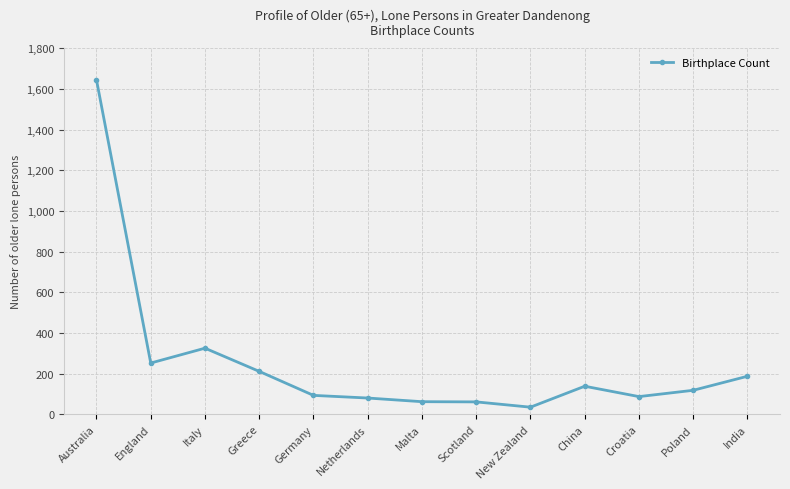

Read the value at Australia, to the nearest 50.

1650